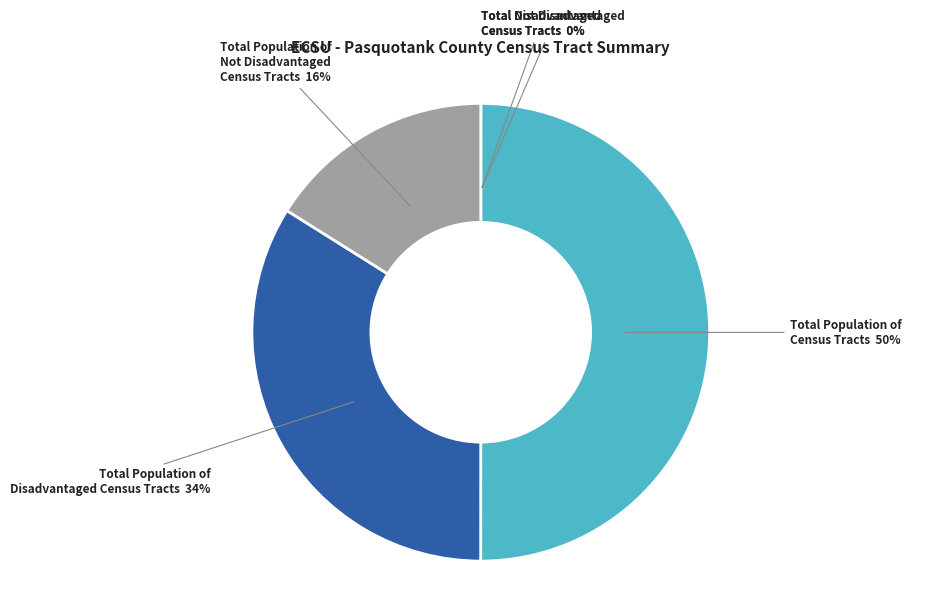

To the nearest percent, what percentage of the pie is Total Population of Disadvantaged Census Tracts?

34%